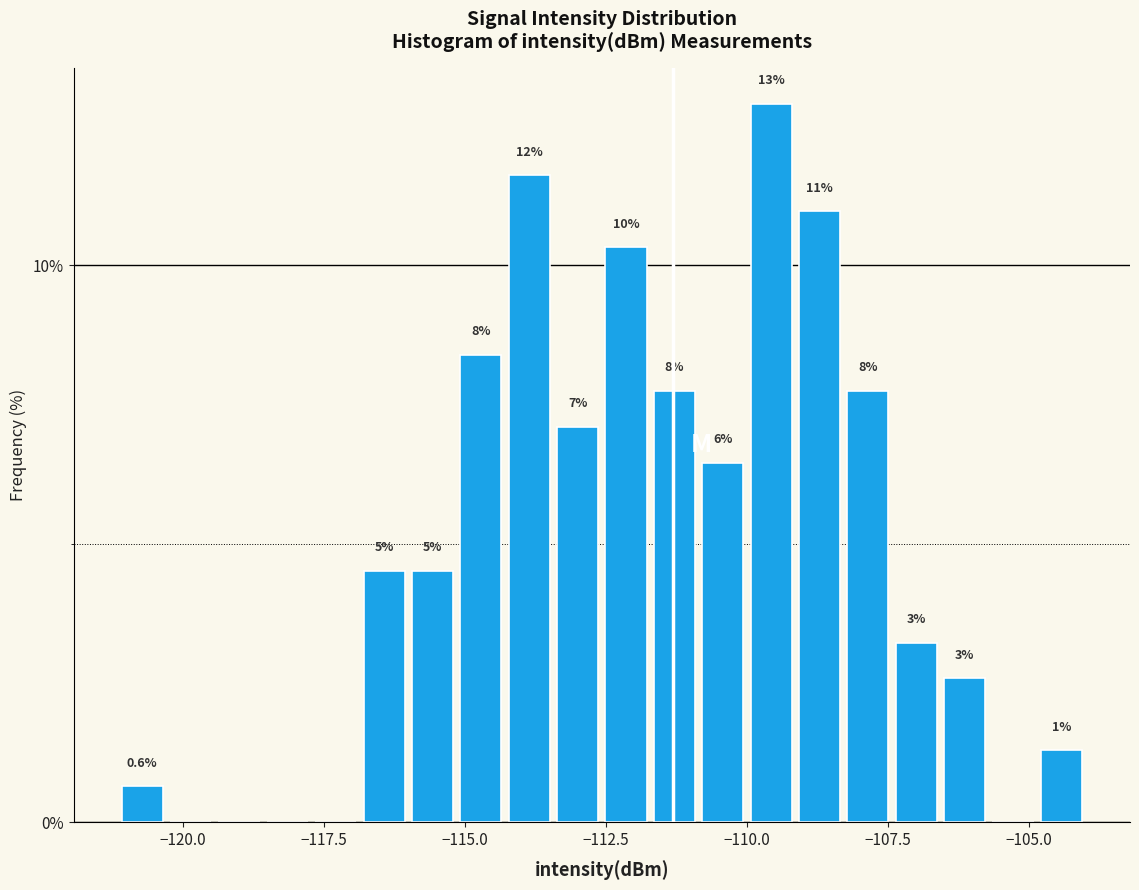

Around what value on the x-axis is the tallest bar? Give the approximate position of its centre, as read against the axis.

-109.5